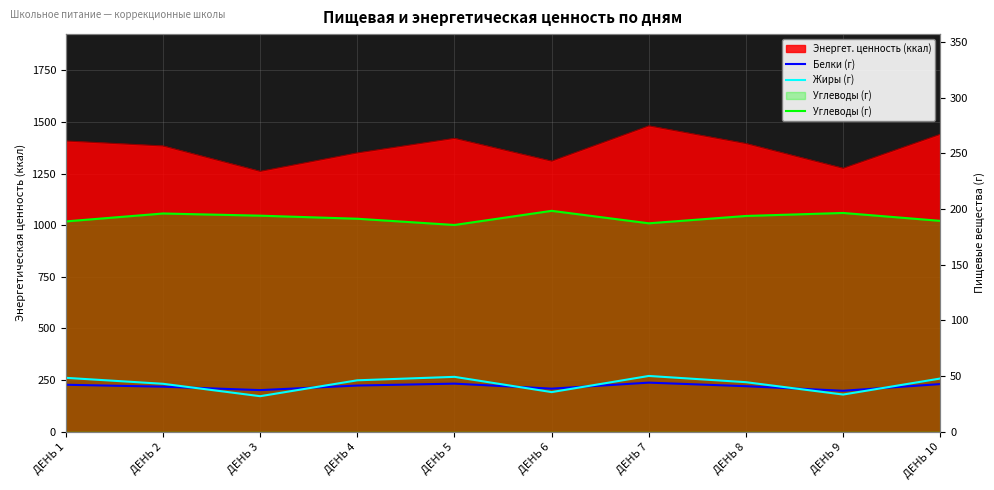

How many lines are shown in the chart?

3